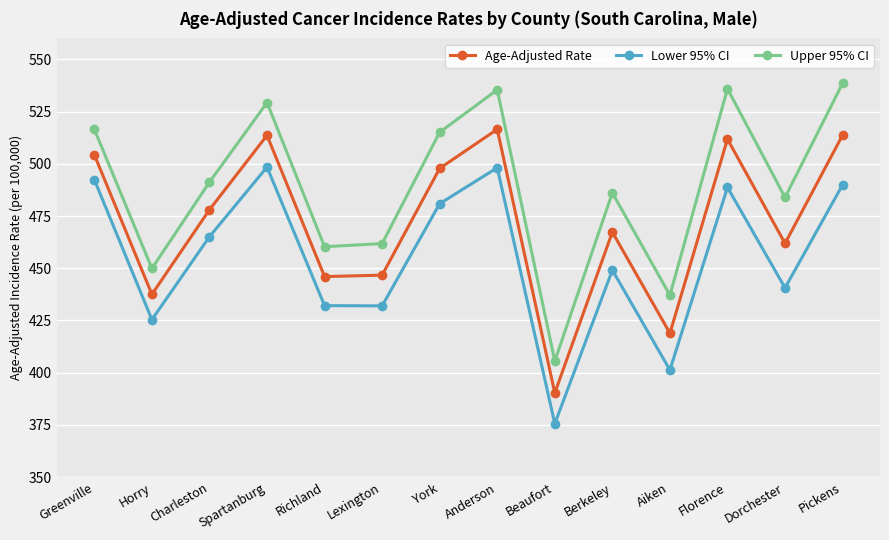

Rank the series by their maximum value, from lowest to highest.

Lower 95% CI, Age-Adjusted Rate, Upper 95% CI